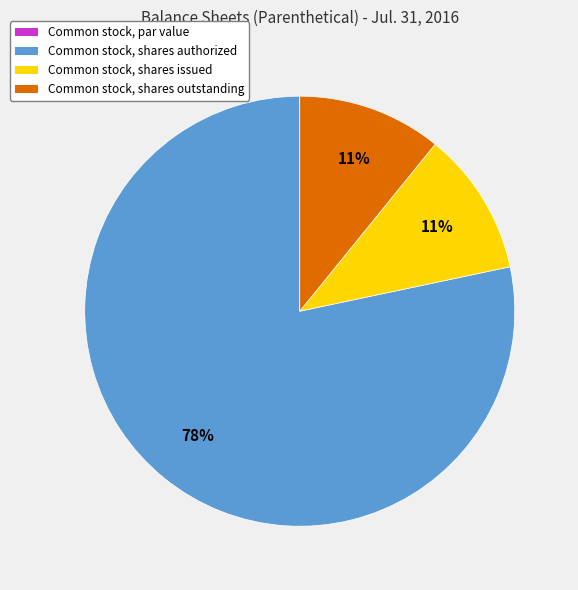

Which category accounts for the majority?

Common stock, shares authorized